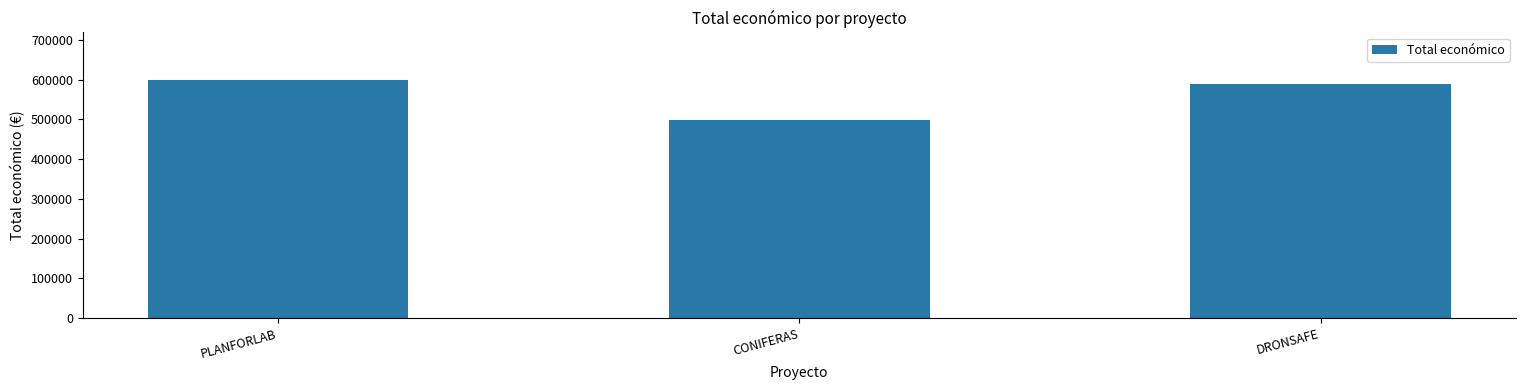

How many values are below 589584?

1